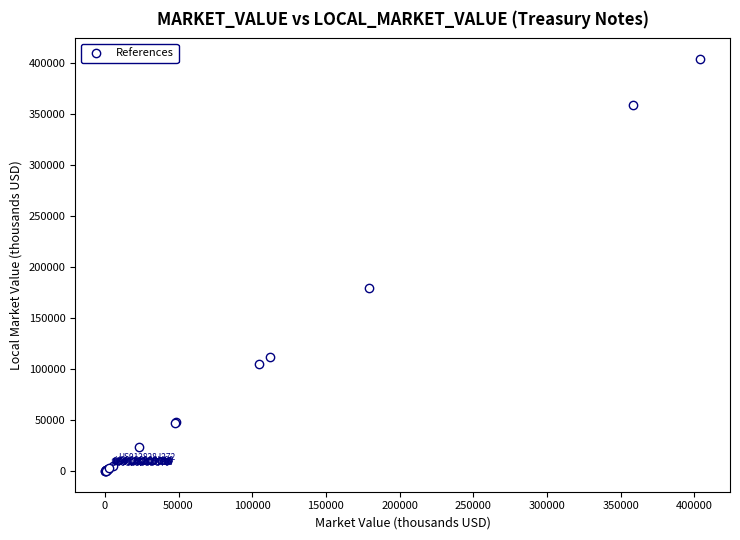

What Y value in the scatter plot is closest to 202014?

179518